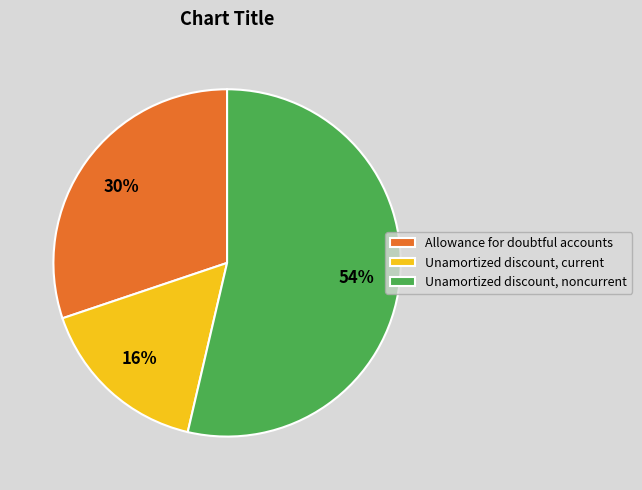

To the nearest percent, what is the combined percentage of Unamortized discount, current and Unamortized discount, noncurrent?

70%